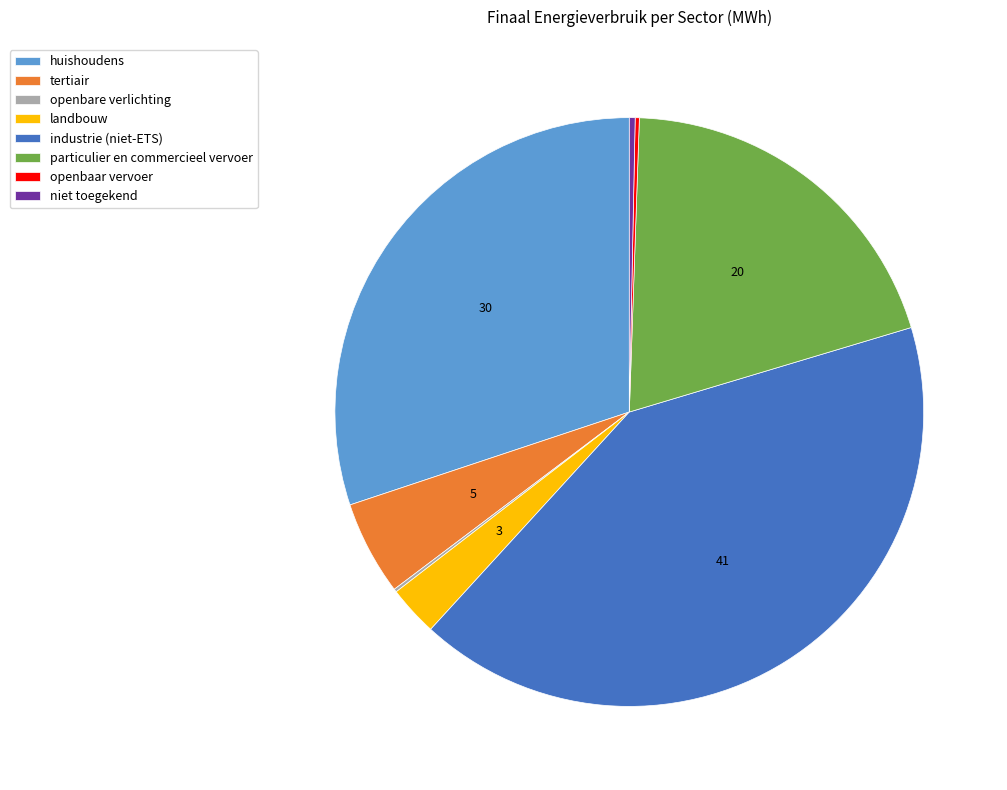

Which category has the biggest portion of the pie?

industrie (niet-ETS)